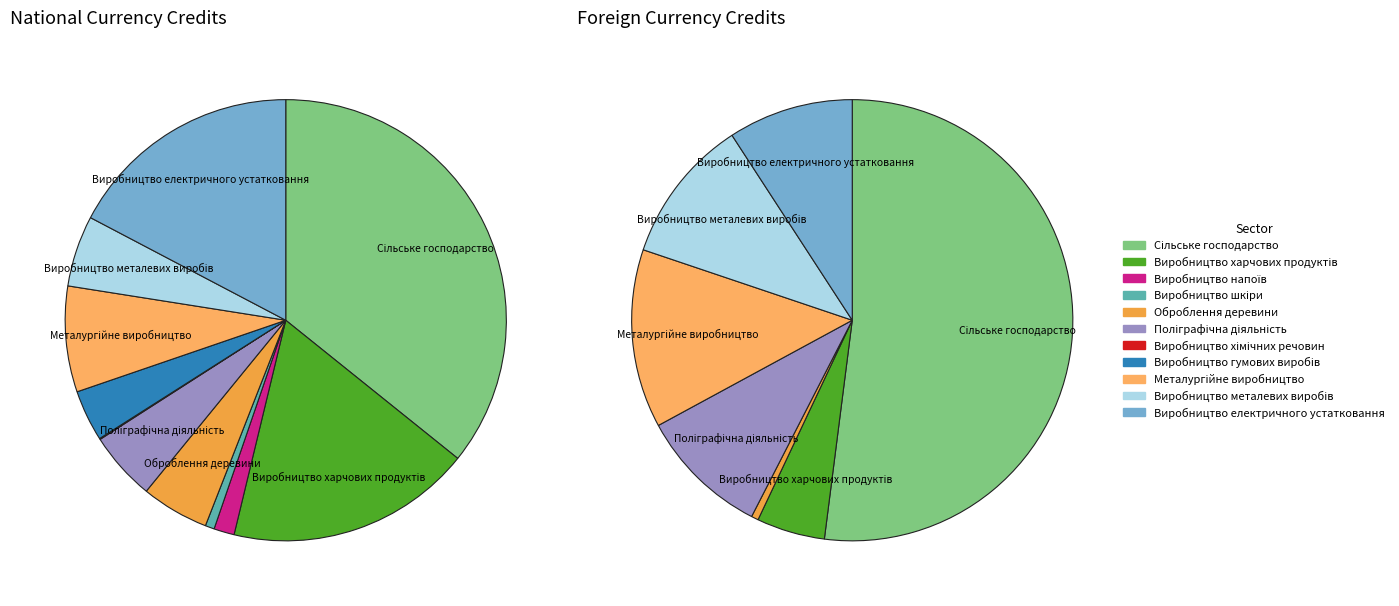

Is there a majority slice in this chart?

No